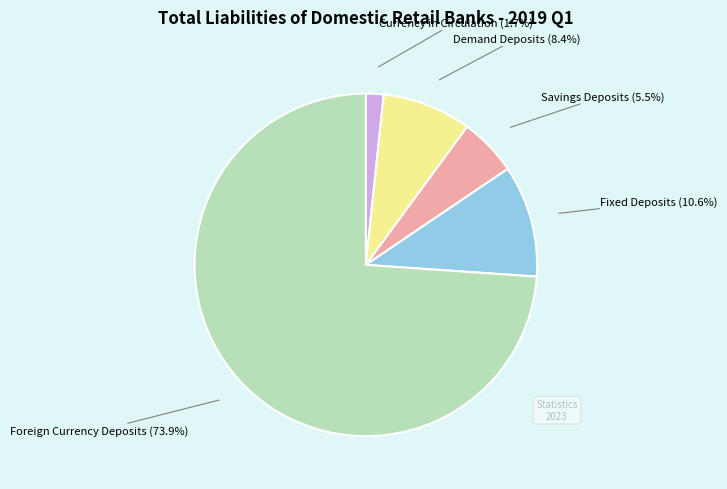

Which has a higher value, Fixed Deposits or Currency in Circulation?

Fixed Deposits